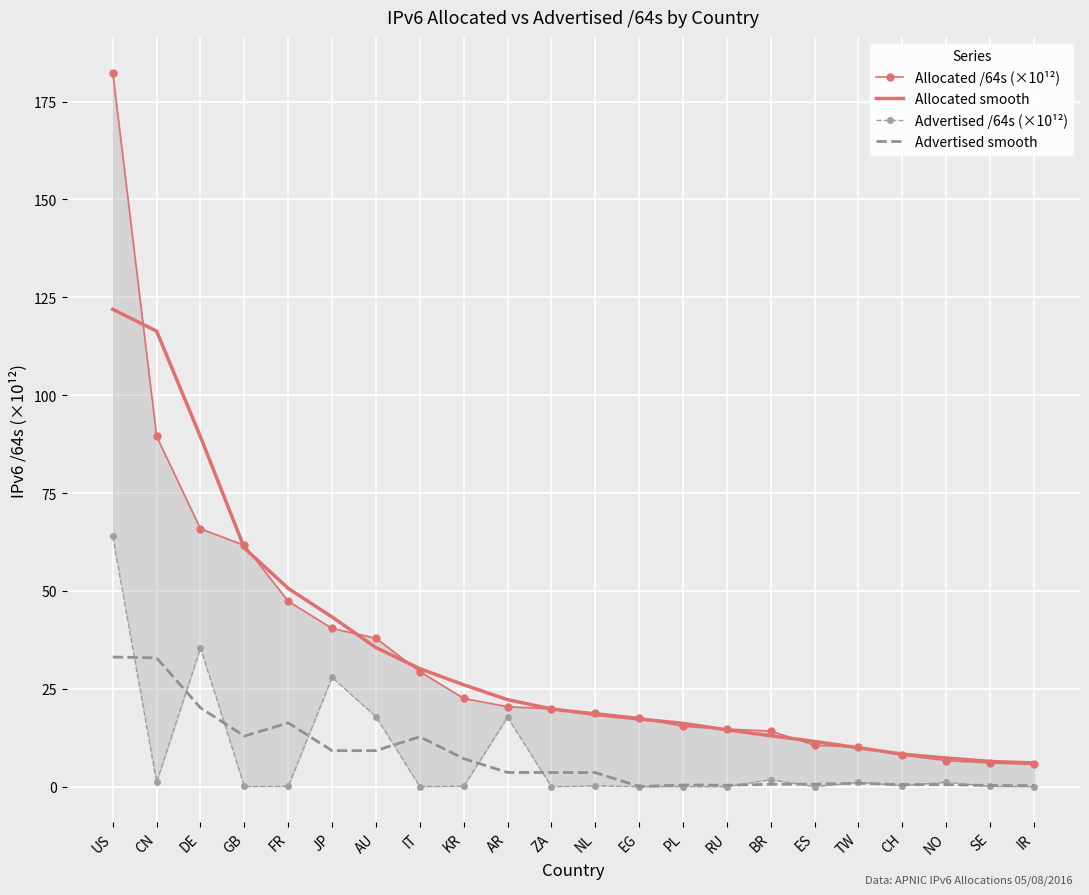

At how many categories does at least one series exceed 106?

2